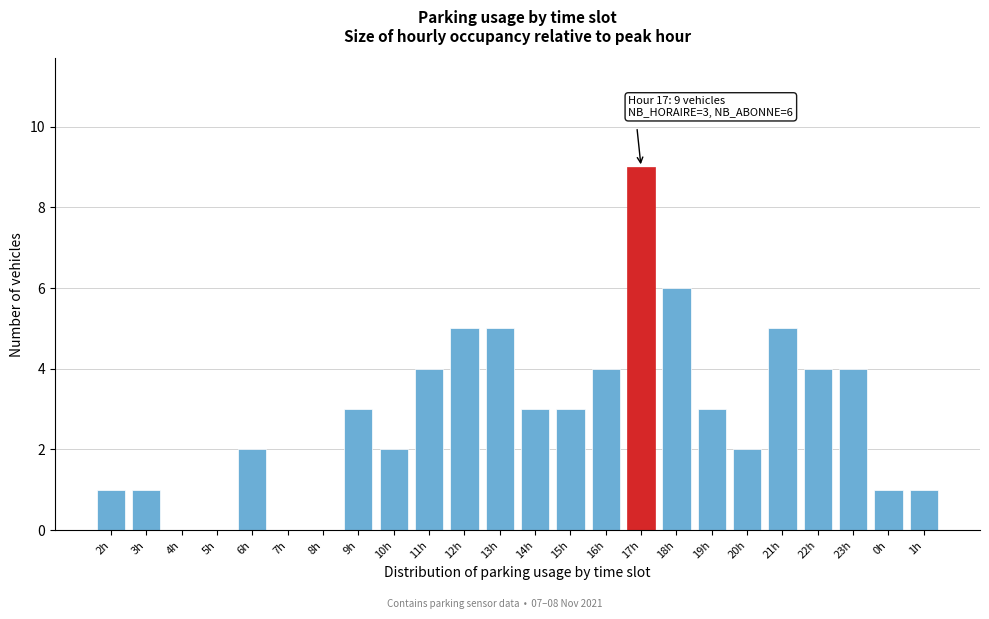

Reading right to left, what are all the values shown in this chart?

1h=1	0h=1	23h=4	22h=4	21h=5	20h=2	19h=3	18h=6	17h=9	16h=4	15h=3	14h=3	13h=5	12h=5	11h=4	10h=2	9h=3	8h=0	7h=0	6h=2	5h=0	4h=0	3h=1	2h=1